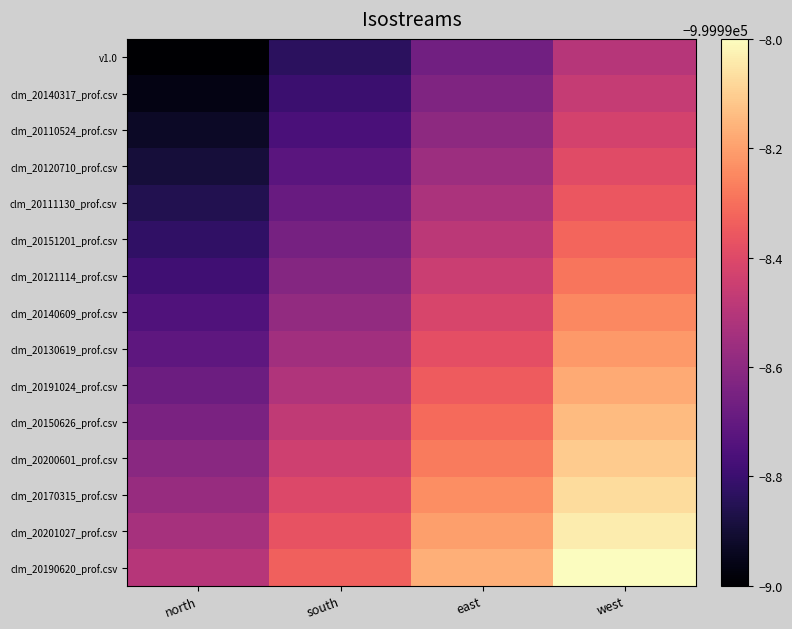

Reading right to left, extract all data points from this chart.

v1.0: west=-999998.5	east=-999998.7	south=-999998.8	north=-999999.0
clm_20140317_prof.csv: west=-999998.5	east=-999998.6	south=-999998.8	north=-999999.0
clm_20110524_prof.csv: west=-999998.4	east=-999998.6	south=-999998.8	north=-999998.9
clm_20120710_prof.csv: west=-999998.4	east=-999998.6	south=-999998.7	north=-999998.9
clm_20111130_prof.csv: west=-999998.4	east=-999998.5	south=-999998.7	north=-999998.9
clm_20151201_prof.csv: west=-999998.3	east=-999998.5	south=-999998.7	north=-999998.8
clm_20121114_prof.csv: west=-999998.3	east=-999998.5	south=-999998.6	north=-999998.8
clm_20140609_prof.csv: west=-999998.2	east=-999998.4	south=-999998.6	north=-999998.8
clm_20130619_prof.csv: west=-999998.2	east=-999998.4	south=-999998.5	north=-999998.7
clm_20191024_prof.csv: west=-999998.2	east=-999998.3	south=-999998.5	north=-999998.7
clm_20150626_prof.csv: west=-999998.1	east=-999998.3	south=-999998.5	north=-999998.6
clm_20200601_prof.csv: west=-999998.1	east=-999998.3	south=-999998.4	north=-999998.6
clm_20170315_prof.csv: west=-999998.1	east=-999998.2	south=-999998.4	north=-999998.6
clm_20201027_prof.csv: west=-999998.0	east=-999998.2	south=-999998.4	north=-999998.5
clm_20190620_prof.csv: west=-999998.0	east=-999998.2	south=-999998.3	north=-999998.5